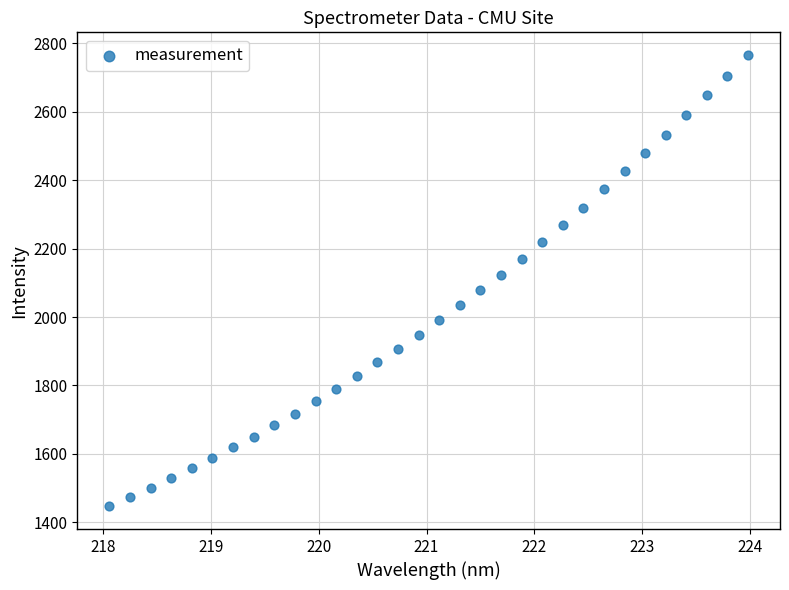

What is the range of X values (max minus min)?

5.9